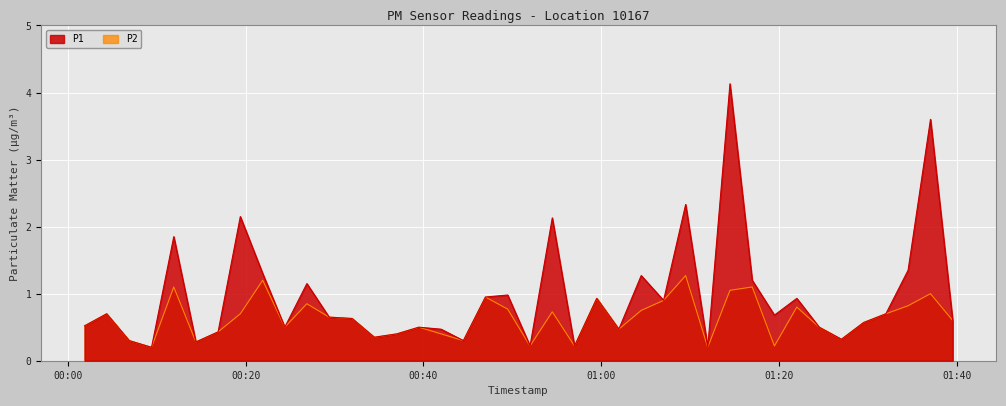

What is the sum of the P2 values at 2024-01-30T01:01:58 and 2024-01-30T00:44:29?

0.8